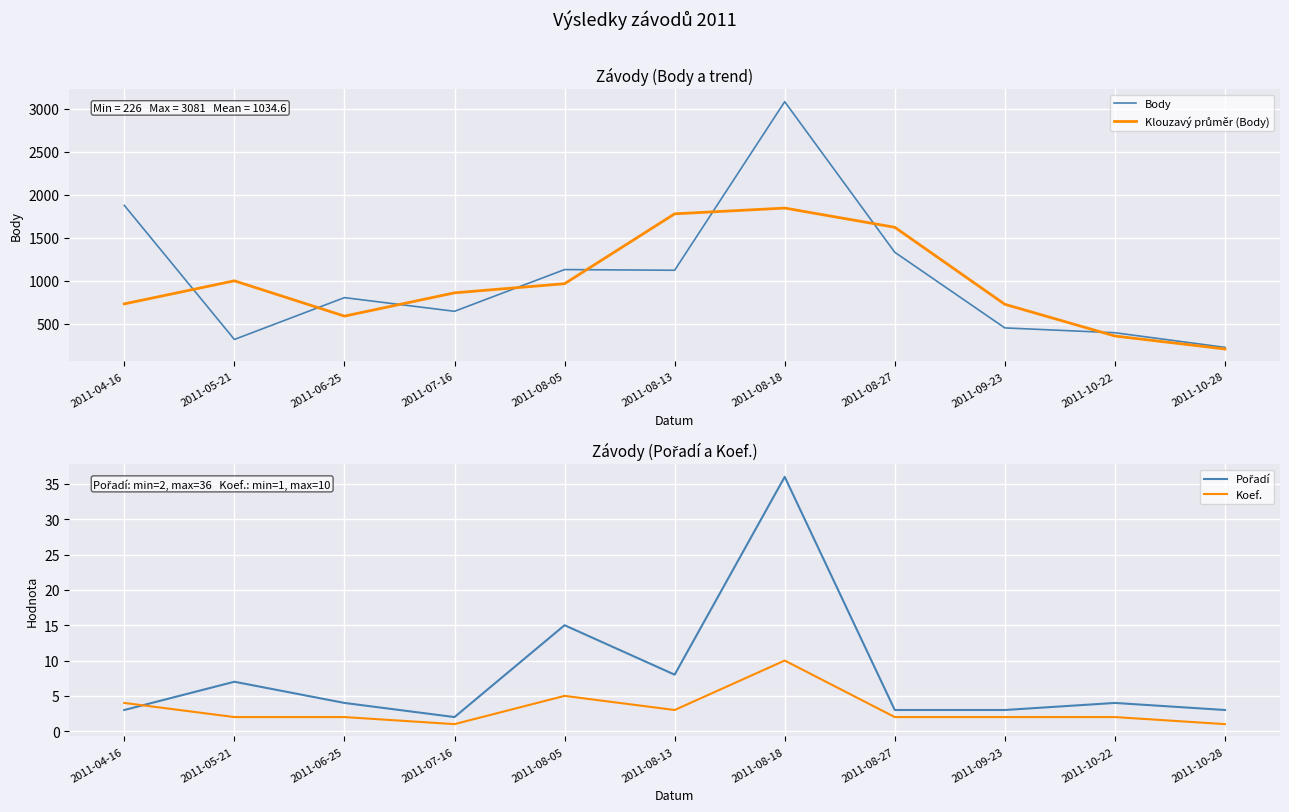

Which series changed the most between 2011-07-16 and 2011-08-05?

Body